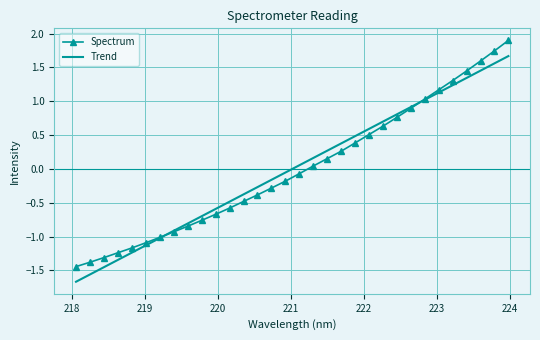

Which series has the largest range (max minus min)?

Spectrum